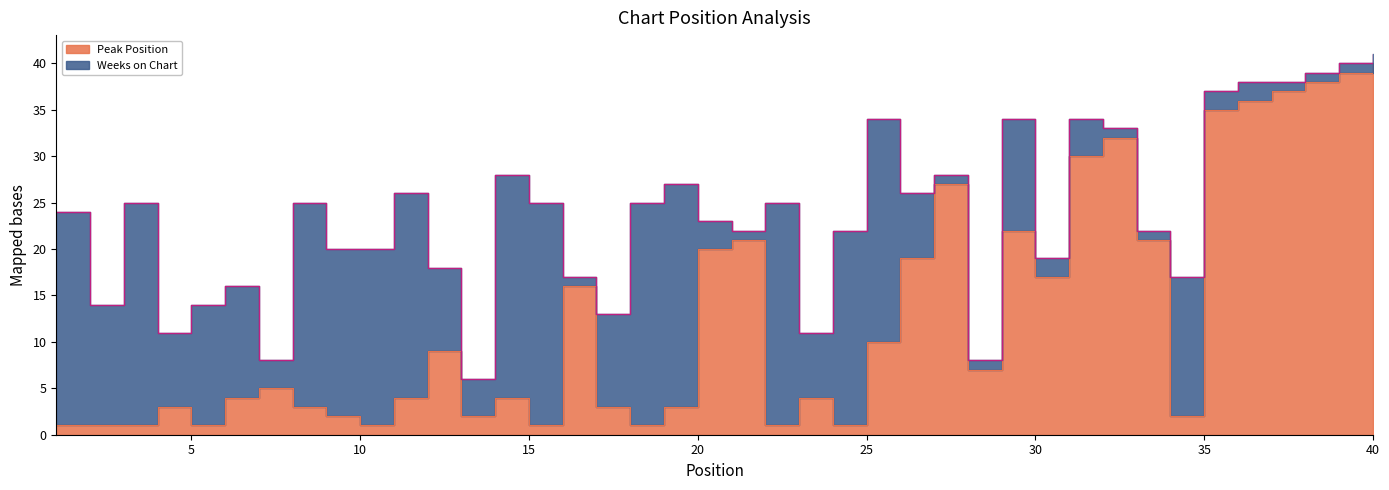

What is the value of the 33rd point from the left?

21